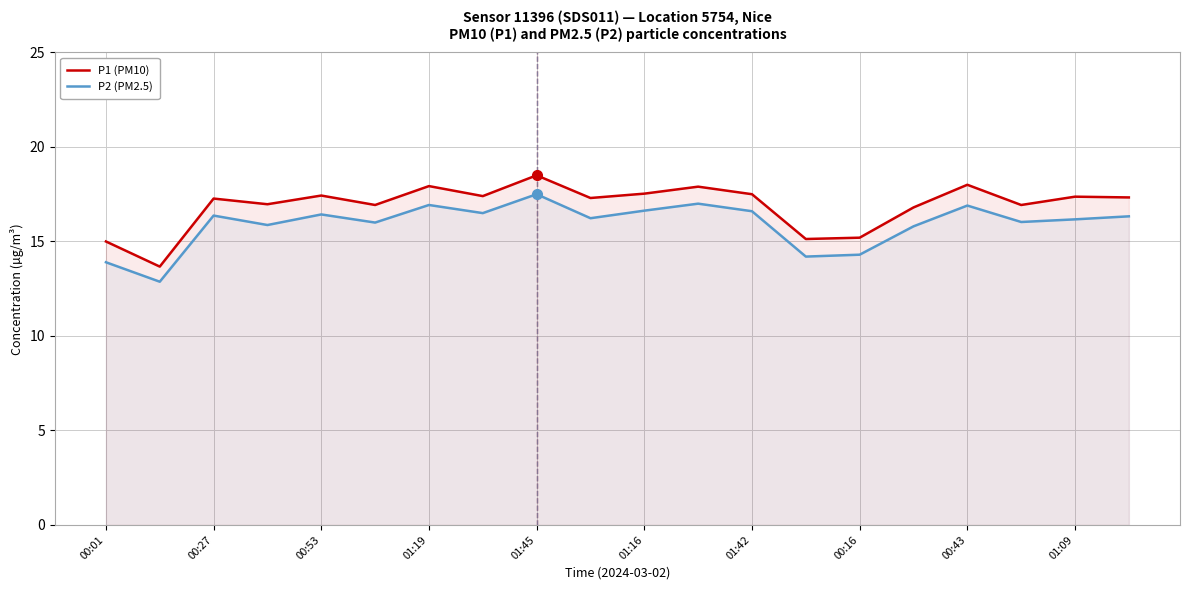

What are all the series names shown in the legend?

P1 (PM10), P2 (PM2.5)